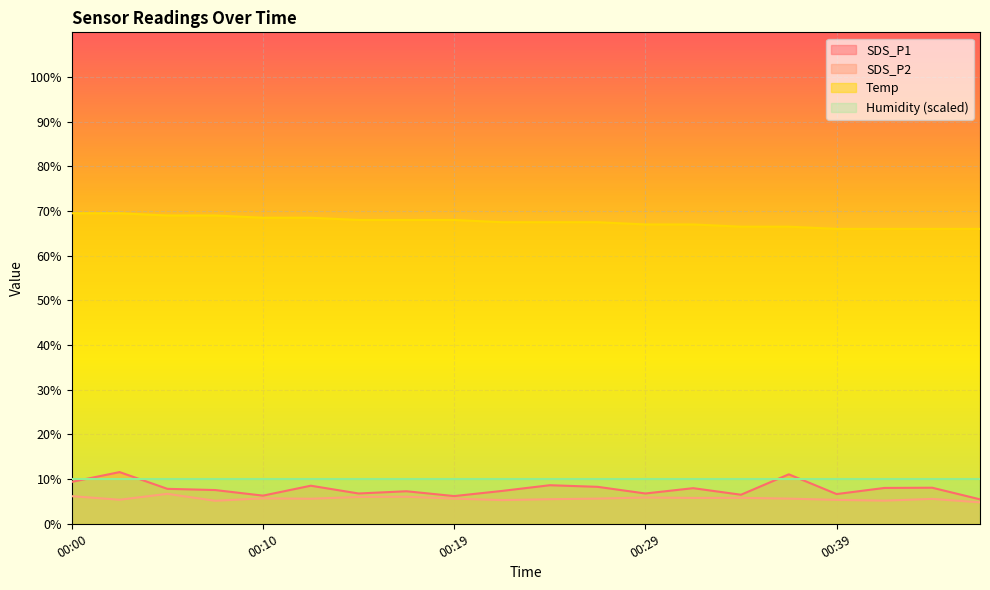

Does the chart display data point markers on the line(s)?

No